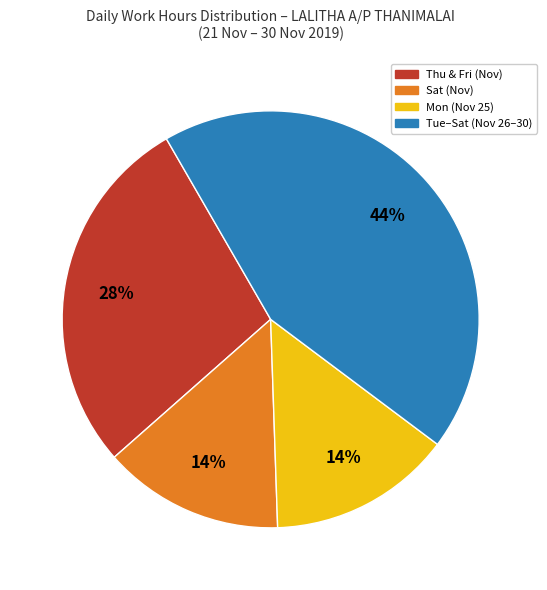

To the nearest percent, what is the difference between the largest and smallest slice percentages?

30%